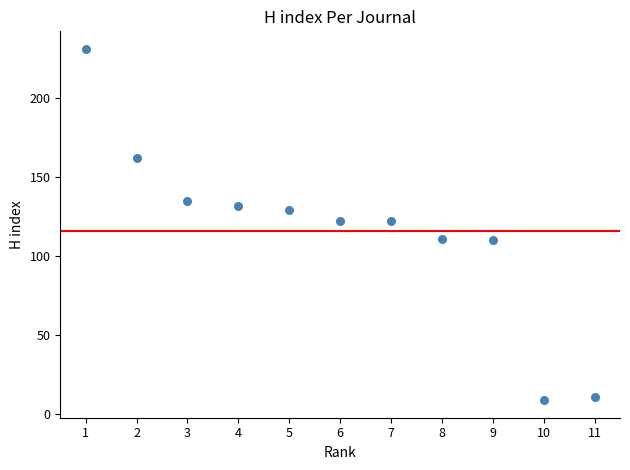

What is the average Y value?

116